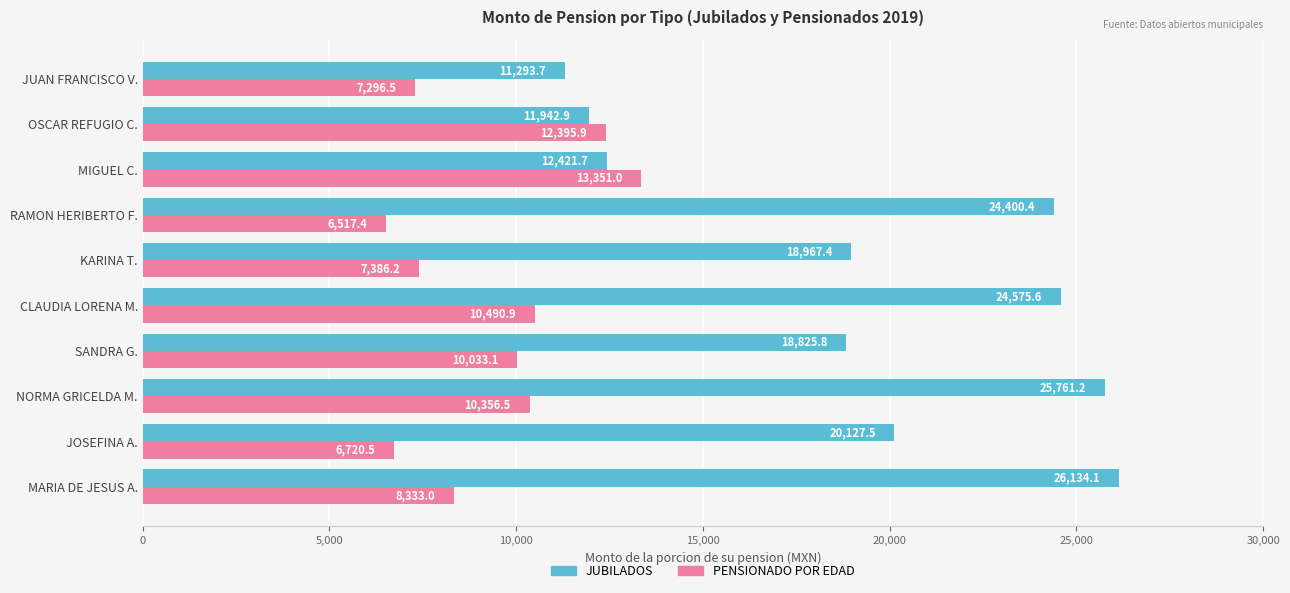

How many data points does each series have?

10